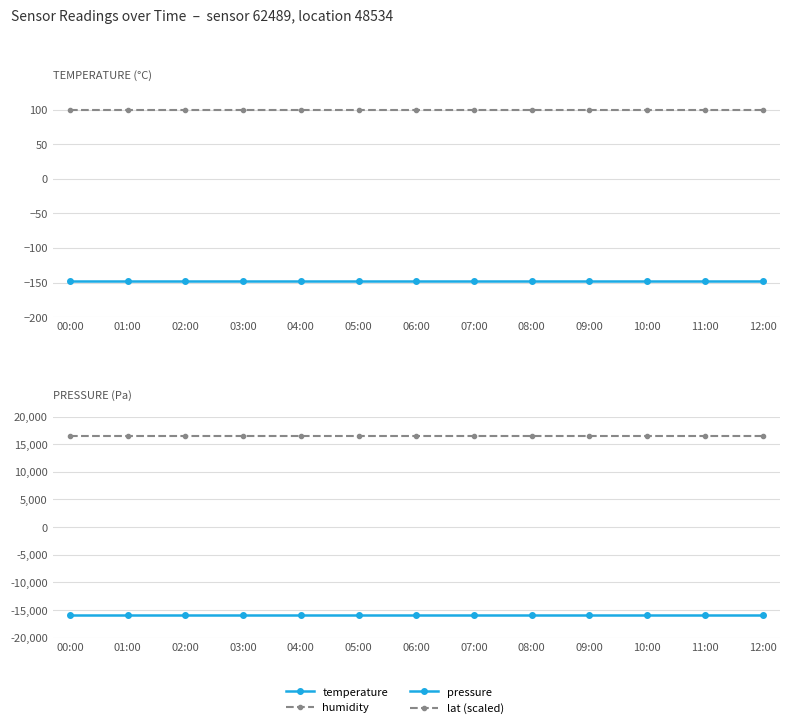

Rank the categories by pressure value from highest to lowest.

00:00, 01:00, 02:00, 03:00, 04:00, 05:00, 06:00, 07:00, 08:00, 09:00, 10:00, 11:00, 12:00